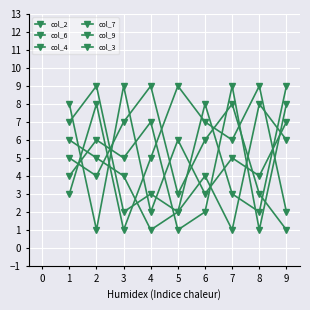

Count the number of categories in the chart.

9